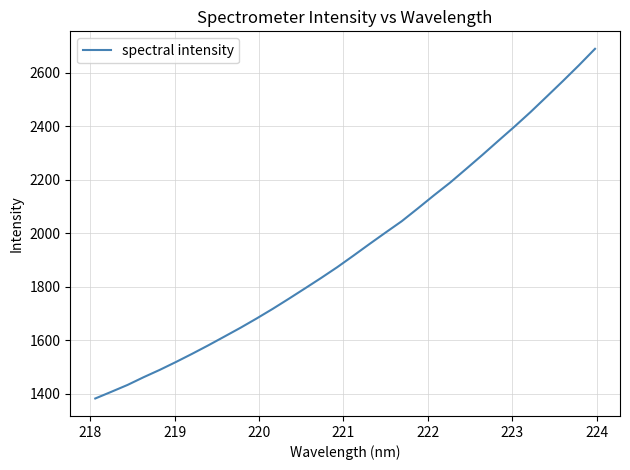

What is the greatest value displayed?

2688.7